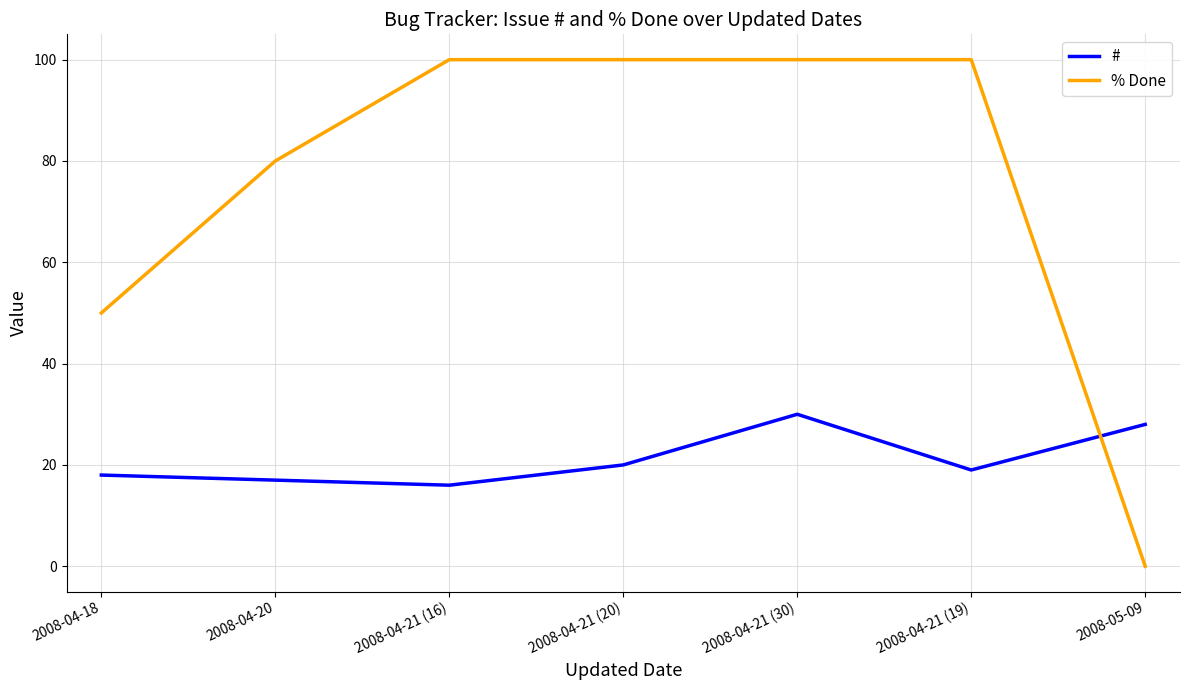

What is the difference between the second highest and minimum values in the # series?

12